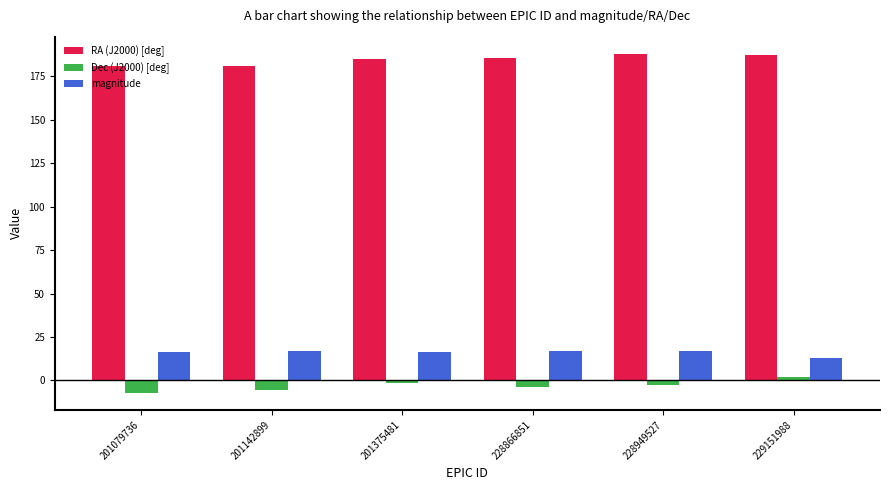

The value of magnitude at 228949527 is 26.3. True or false?

False